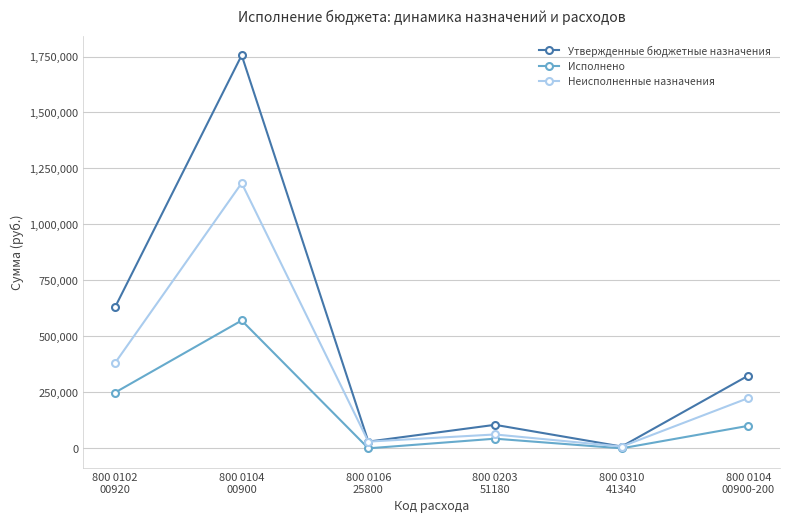

What is the label of the 1st point from the left?

800 0102
00920